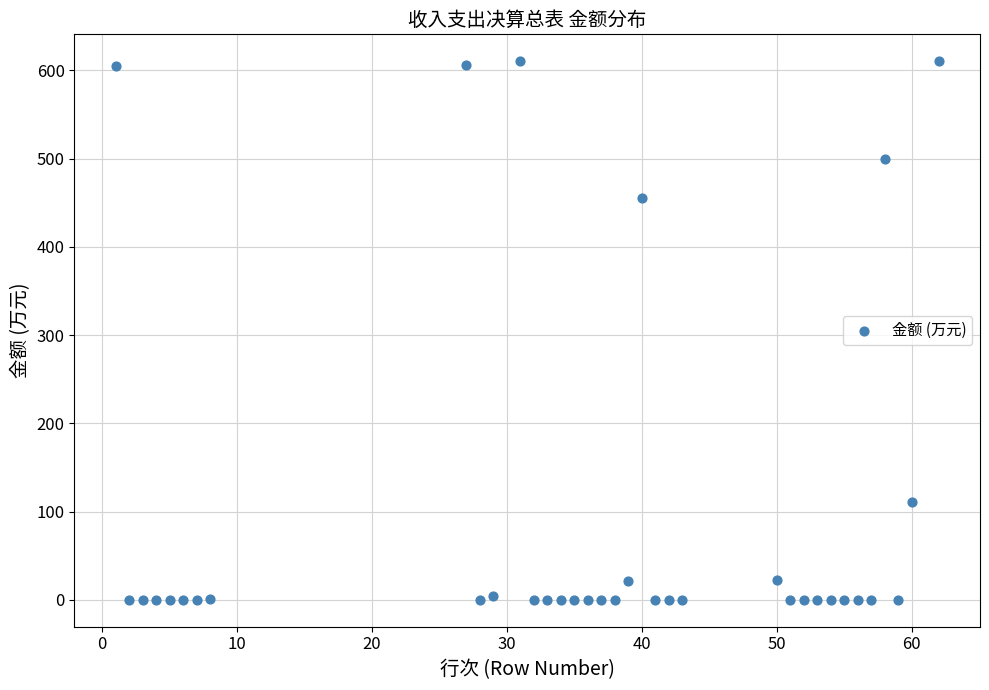

What is the range of X values (max minus min)?

61.0